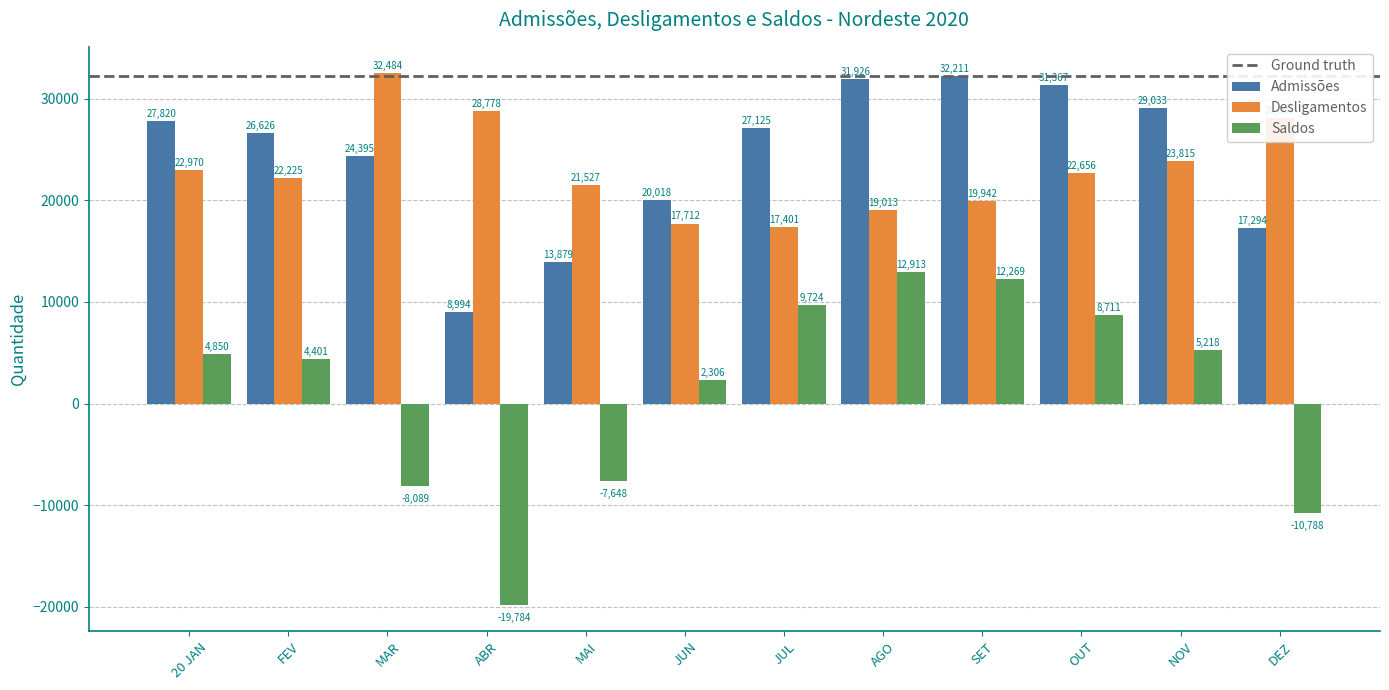

Rank the series at JUN from highest to lowest value.

Admissões, Desligamentos, Saldos